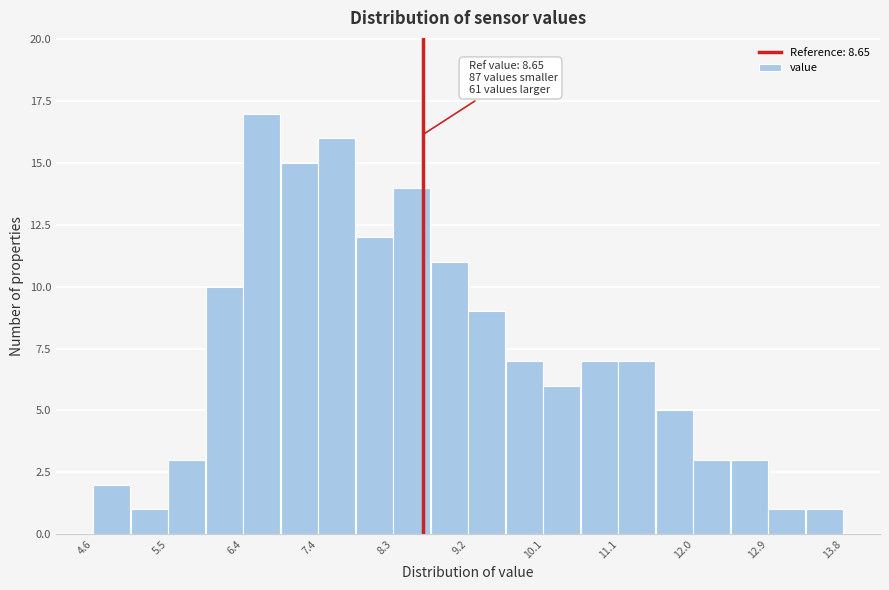

Which range on the x-axis has the tallest bar?

6.4 to 6.9